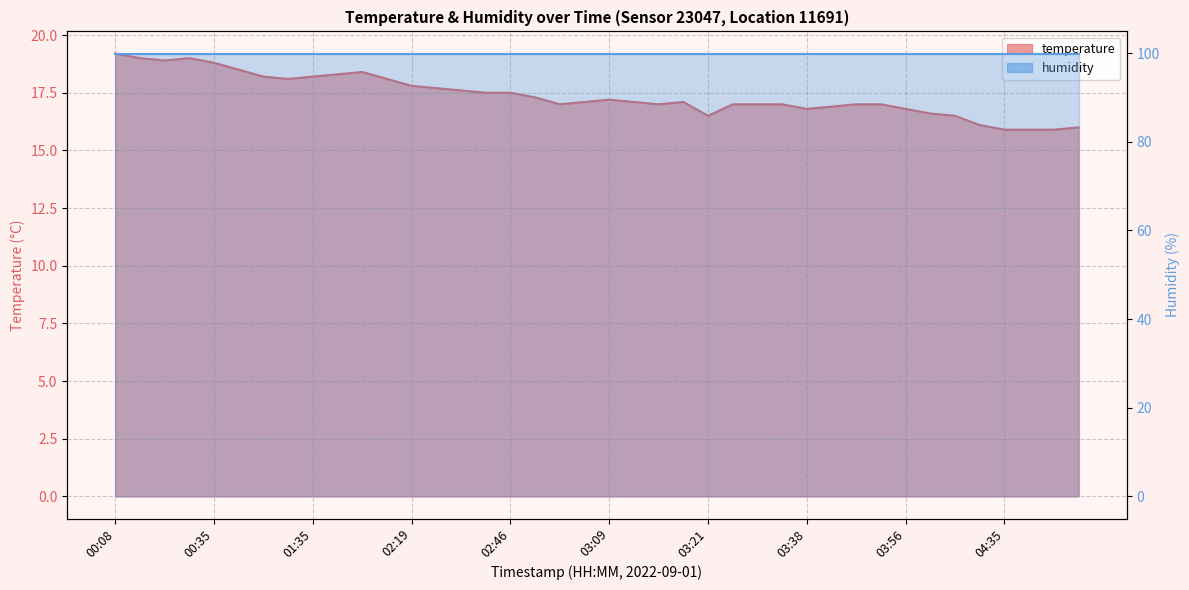

Reading left to right, what are all the values shown in this chart?

19.2	19.0	18.9	19.0	18.8	18.5	18.2	18.1	18.2	18.3	18.4	18.1	17.8	17.7	17.6	17.5	17.5	17.3	17.0	17.1	17.2	17.1	17.0	17.1	16.5	17.0	17.0	17.0	16.8	16.9	17.0	17.0	16.8	16.6	16.5	16.1	15.9	15.9	15.9	16.0